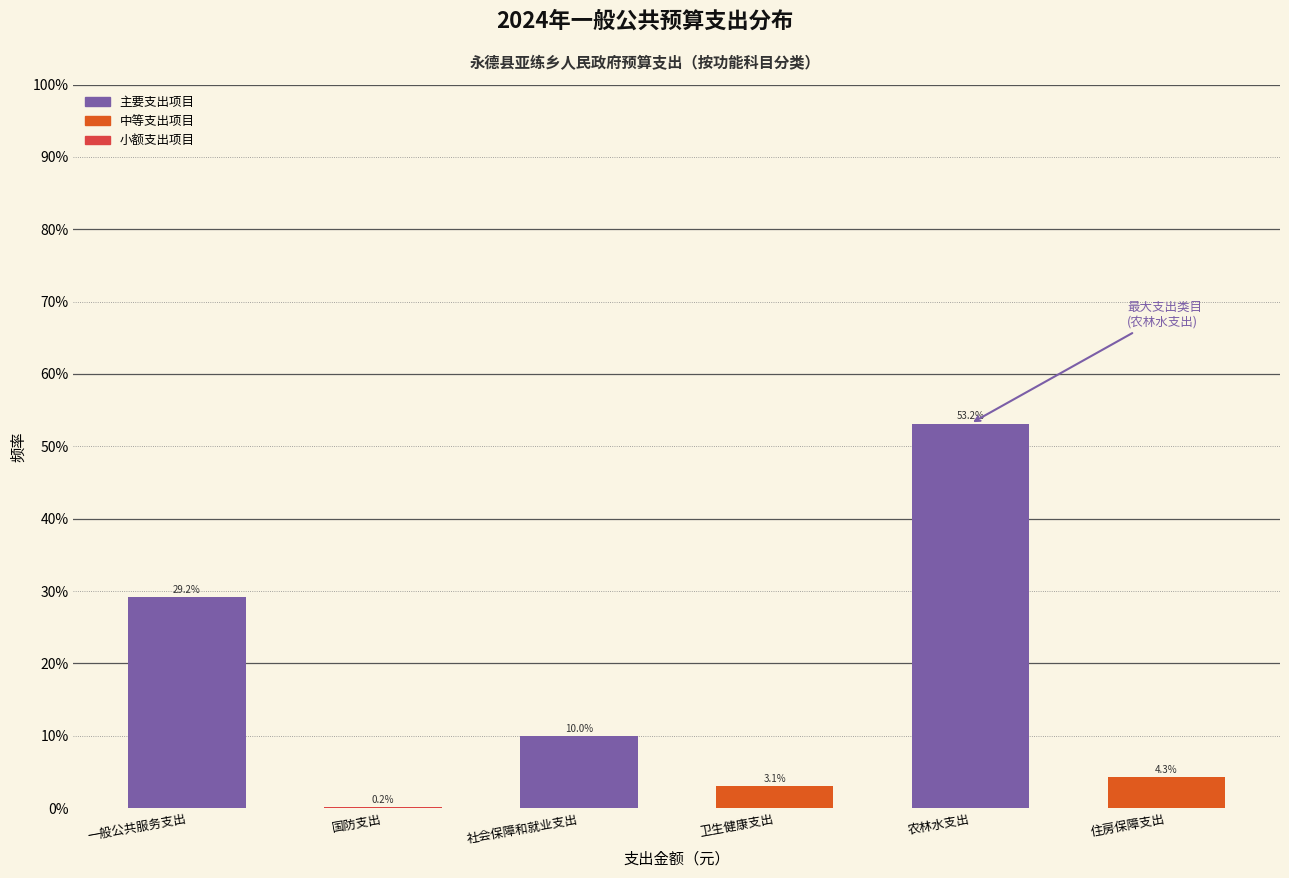

Reading left to right, transcribe all the data shown in this chart.

一般公共服务支出=29.2	国防支出=0.2	社会保障和就业支出=10.0	卫生健康支出=3.1	农林水支出=53.2	住房保障支出=4.3